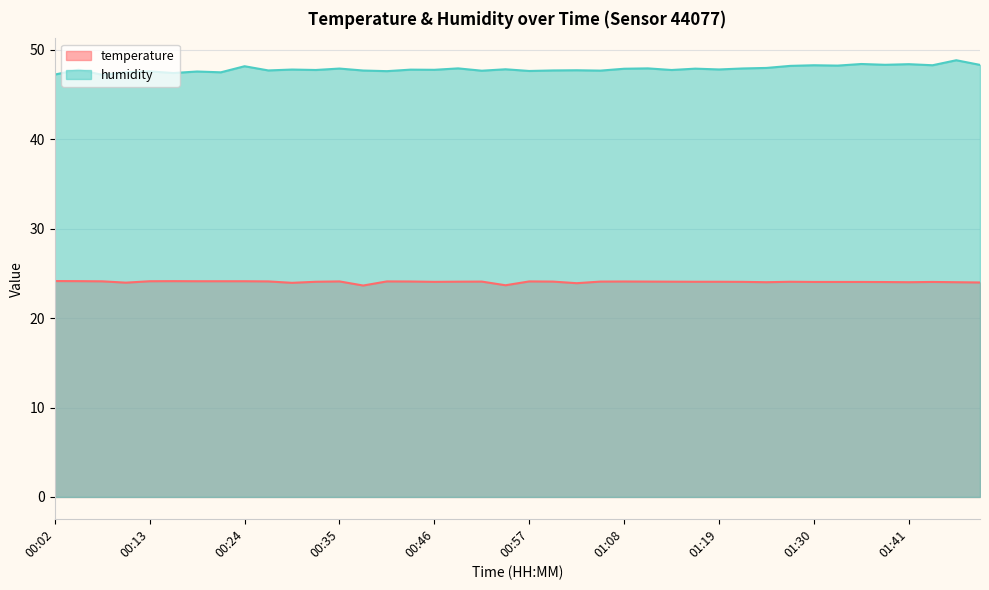

True or false: humidity and temperature cross at least once.

False